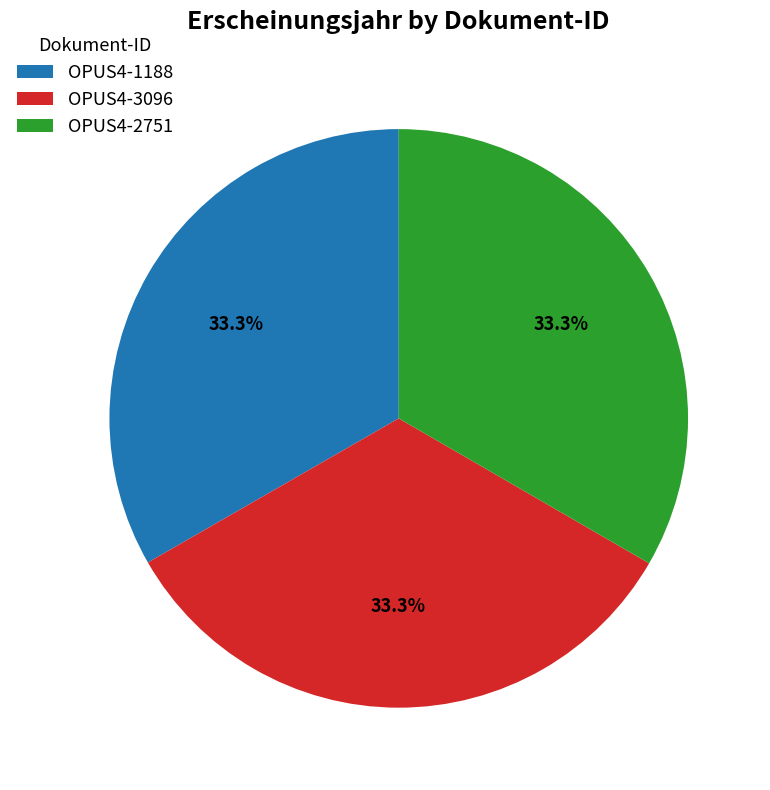

What is the ratio of the value at OPUS4-2751 to the value at OPUS4-1188?

1.0